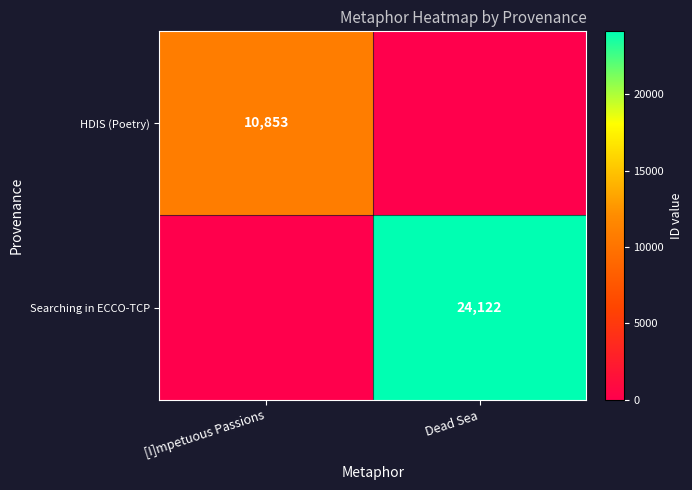

Is it true that Searching in ECCO-TCP equals 5687 at Dead Sea?

False